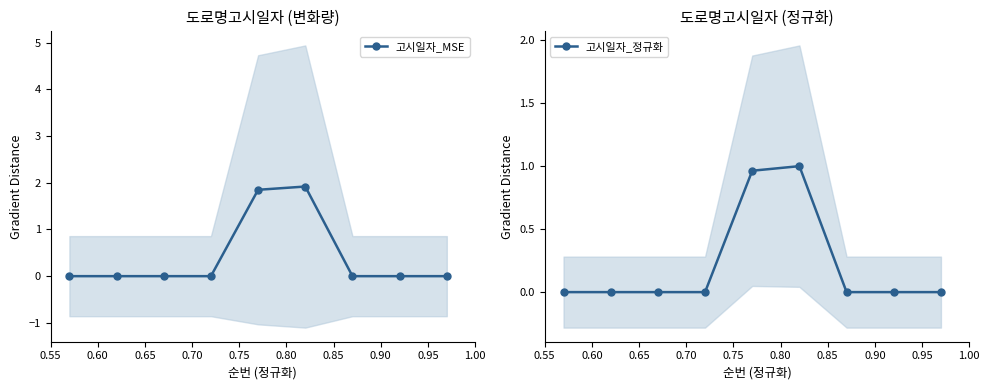

How many categories are shown in the chart?

9